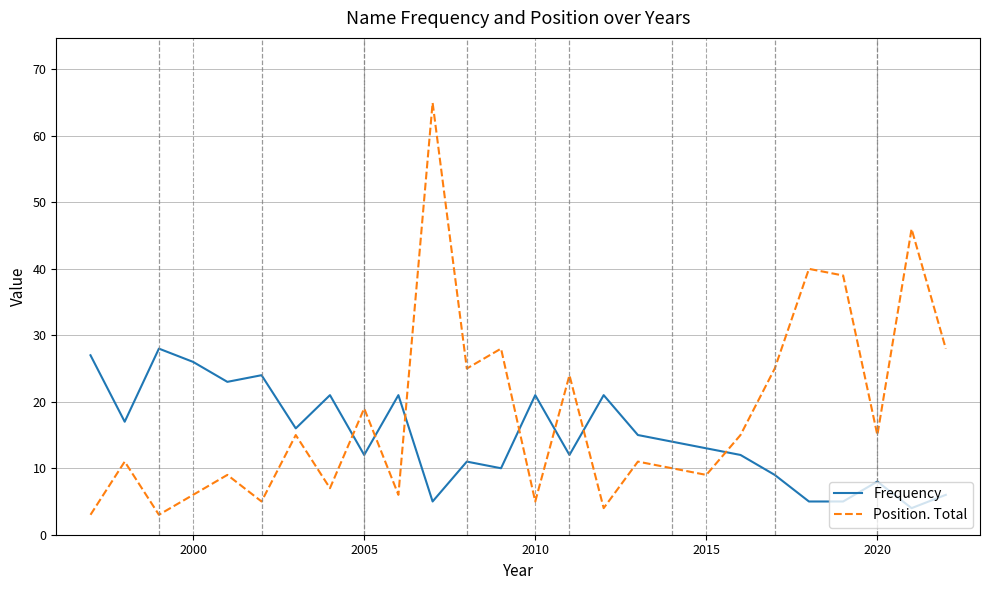

Which series has the largest total across all categories?

Position. Total